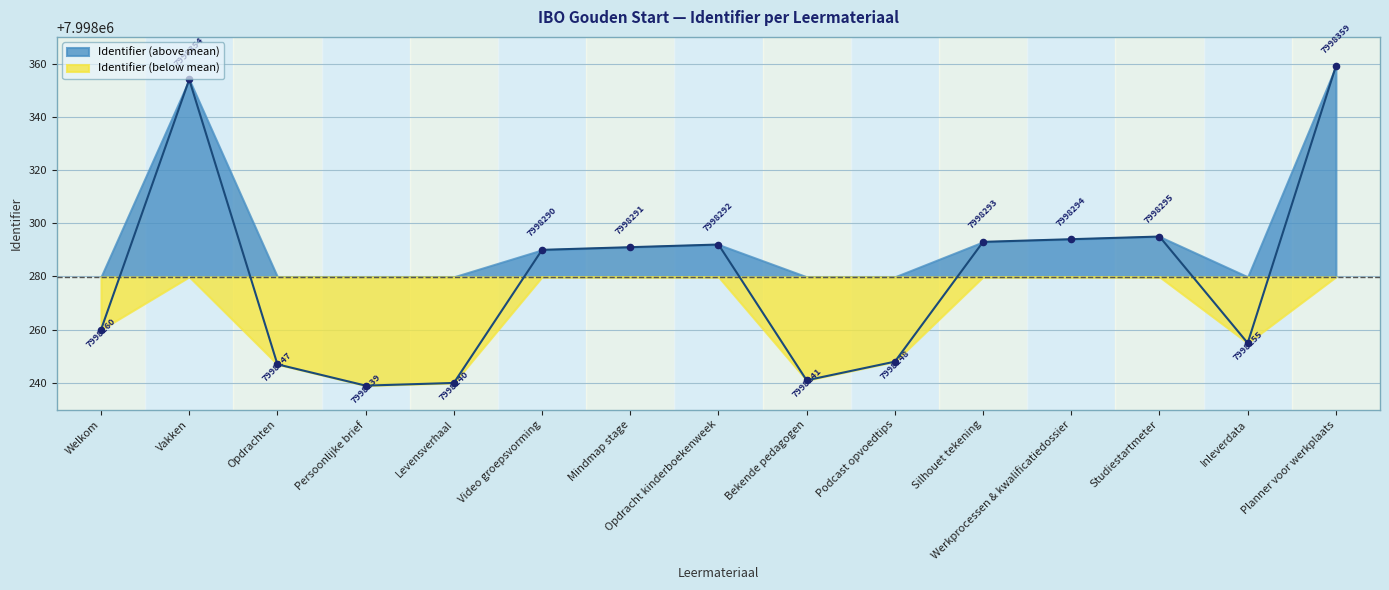

Which has a higher value, Werkprocessen & kwalificatiedossier or Welkom?

Werkprocessen & kwalificatiedossier